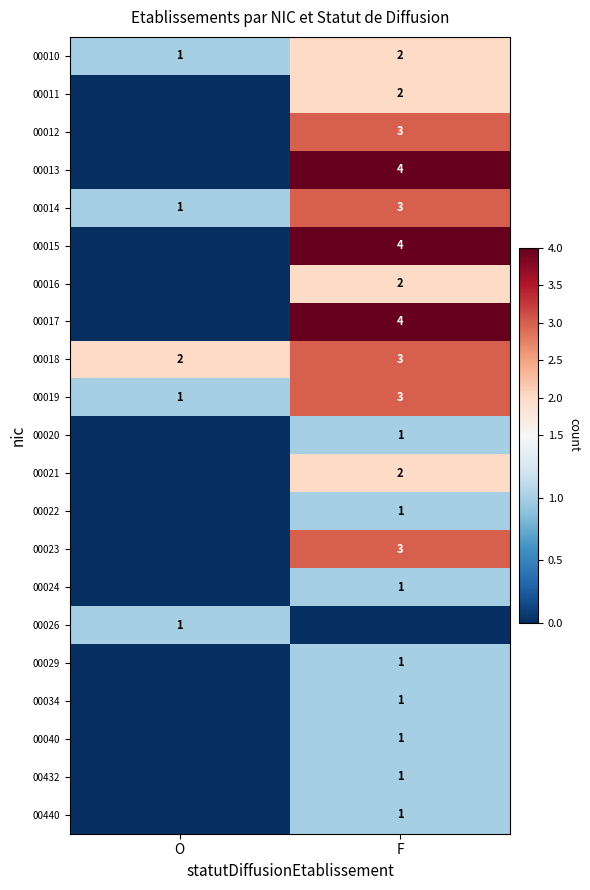

At which label does 00010 reach its minimum?

O